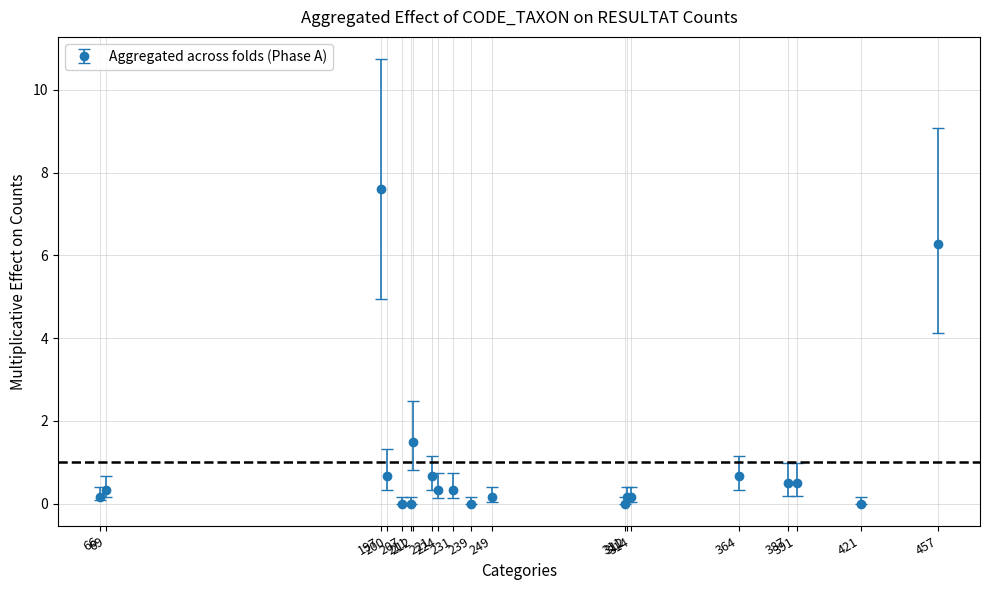

What is the maximum value shown in the chart?

7.6